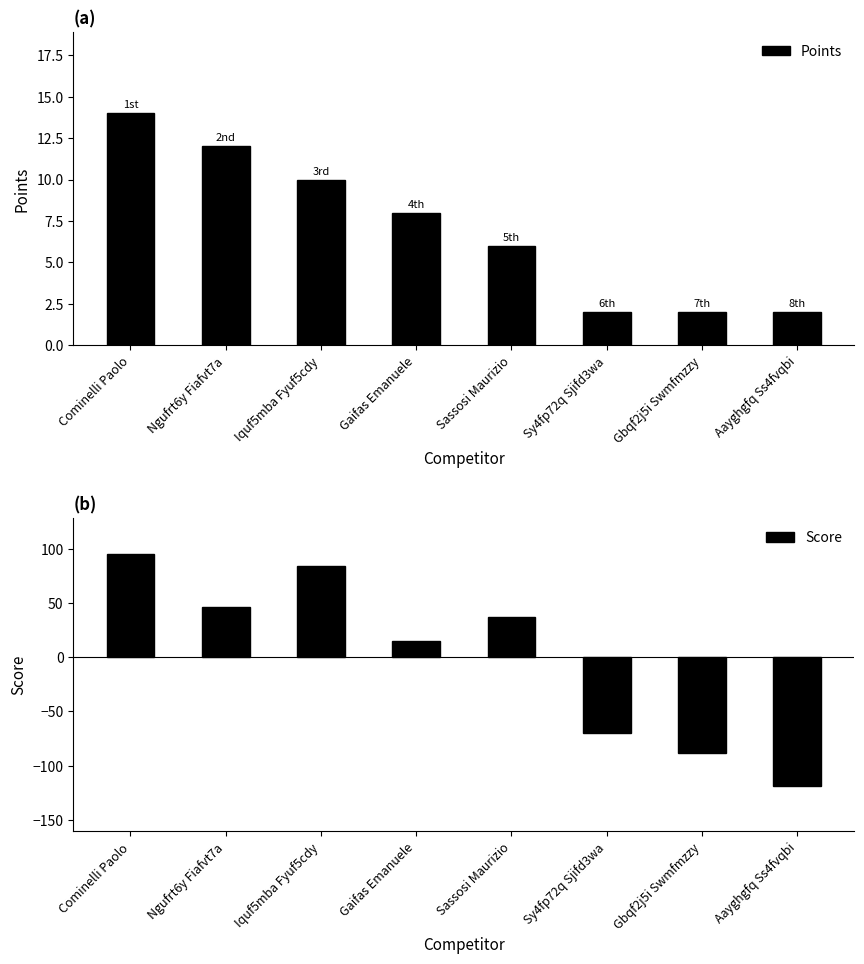

Rank the series by their maximum value, from lowest to highest.

Points, Score